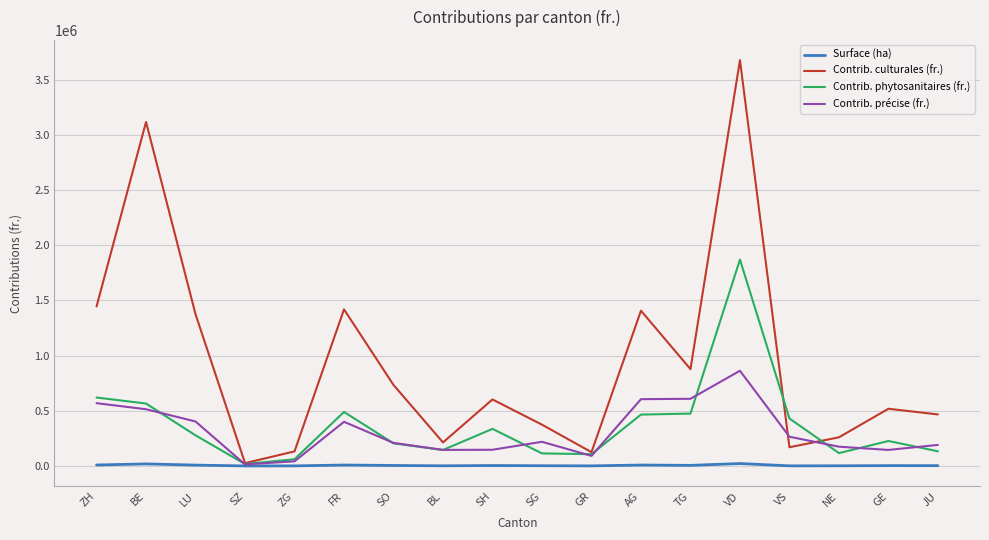

True or false: Contrib. précise (fr.) and Contrib. phytosanitaires (fr.) intersect in this chart.

True